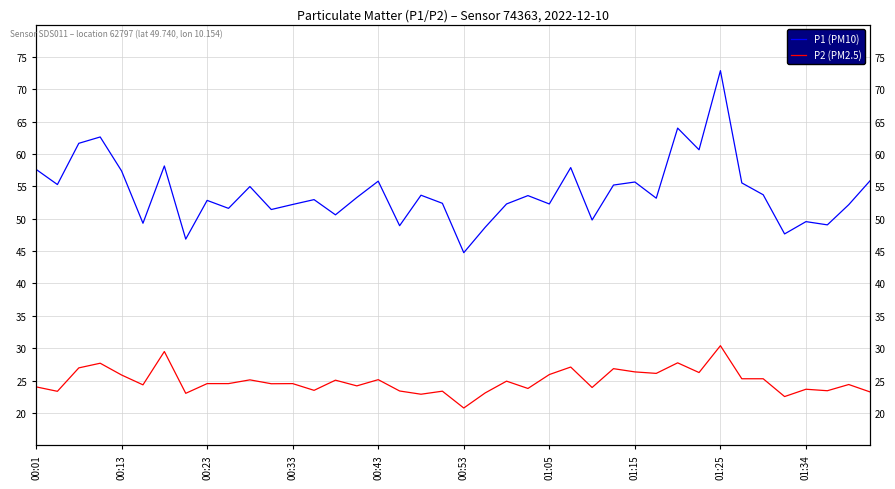

Between 00:01 and 38, which series saw the biggest shift?

P1 (PM10)